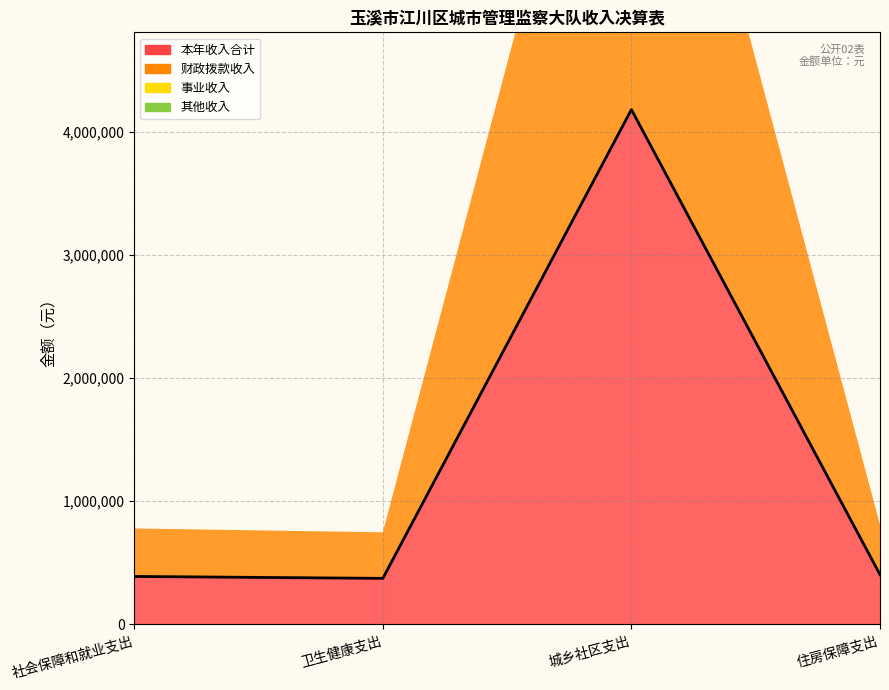

At which category does the chart reach its minimum across all series?

社会保障和就业支出